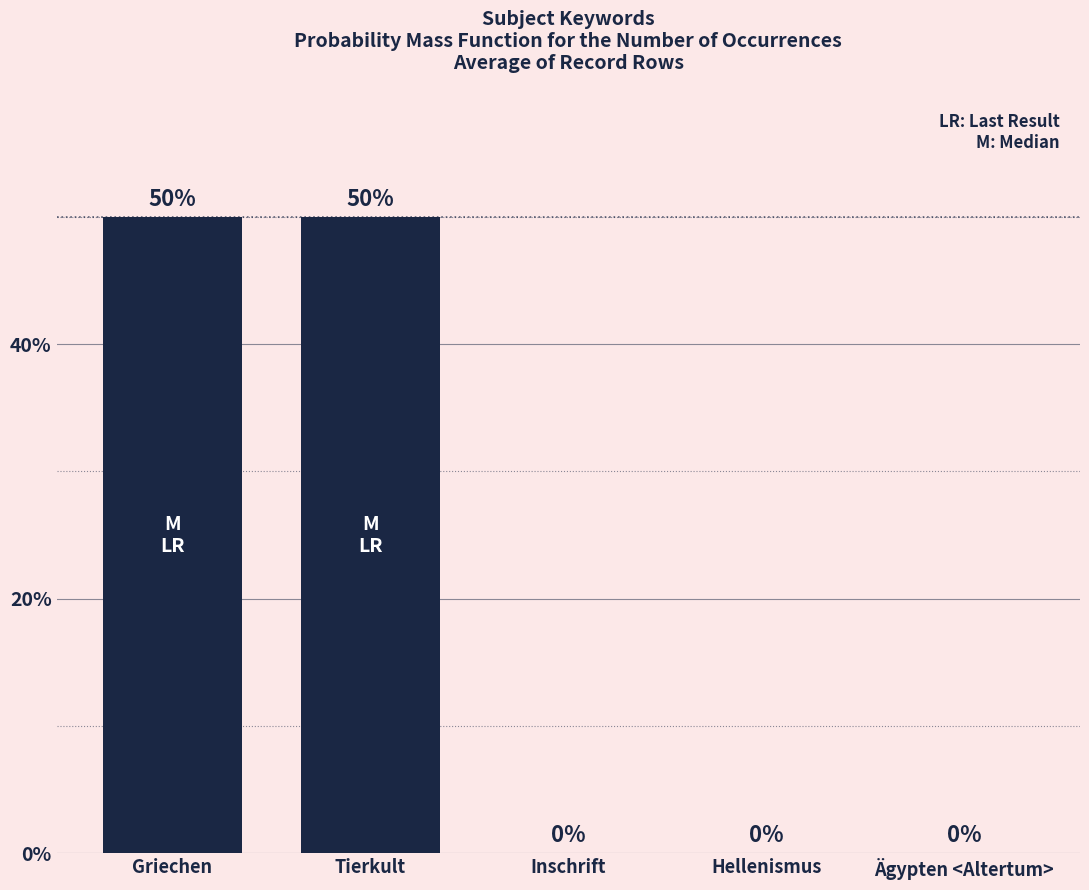

What is the label of the 4th bar from the left?

Hellenismus